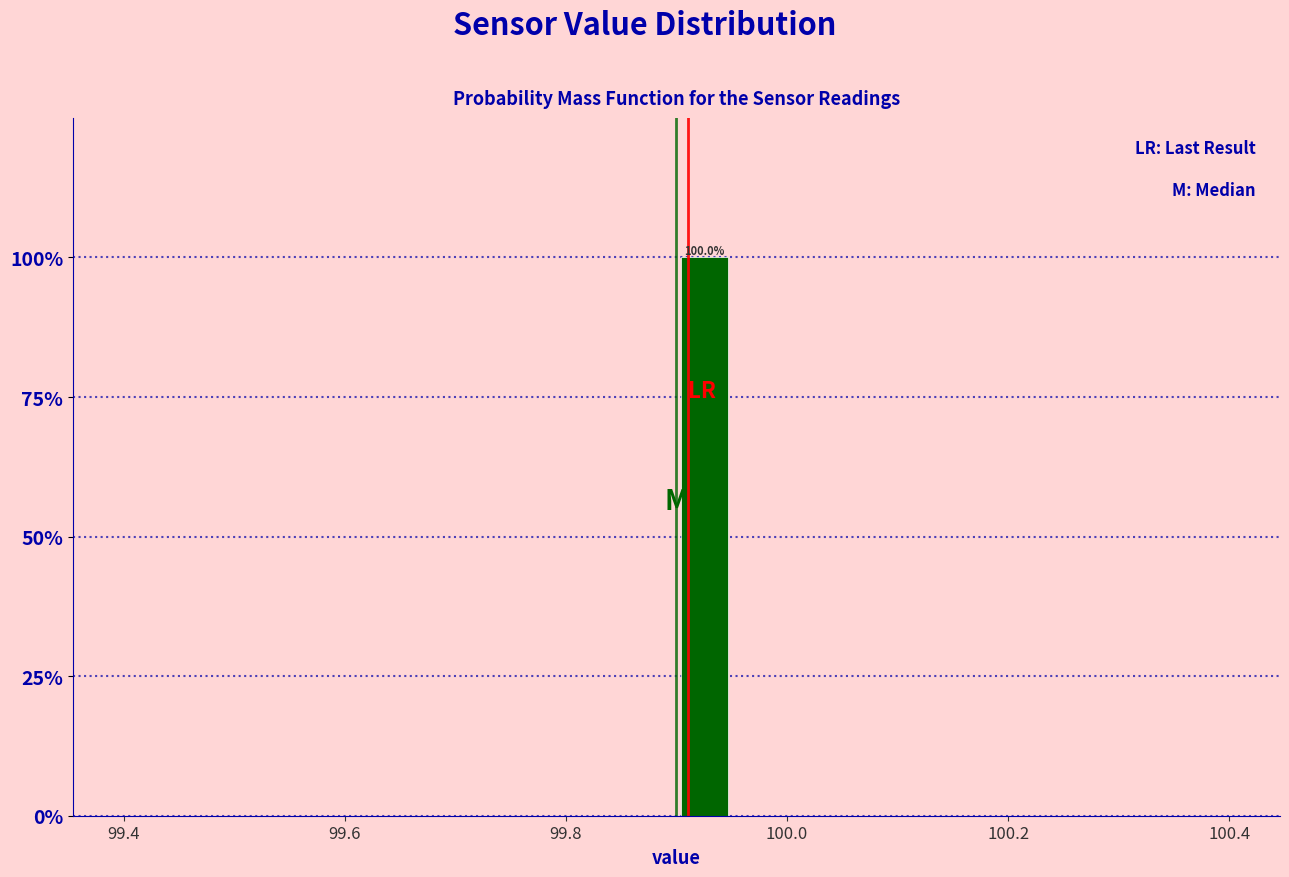

Read against the x-axis, roughly where is the centre of the tallest bar?

99.92